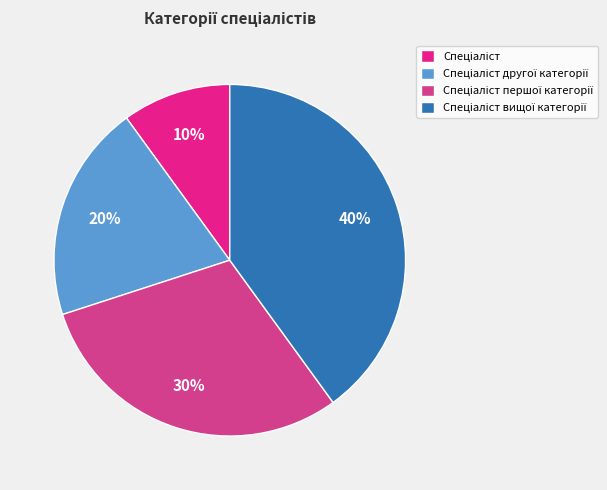

How many segments does this pie chart have?

4